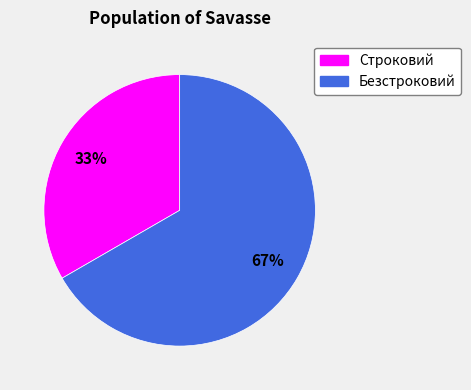

What is the smallest slice in the pie chart?

Строковий